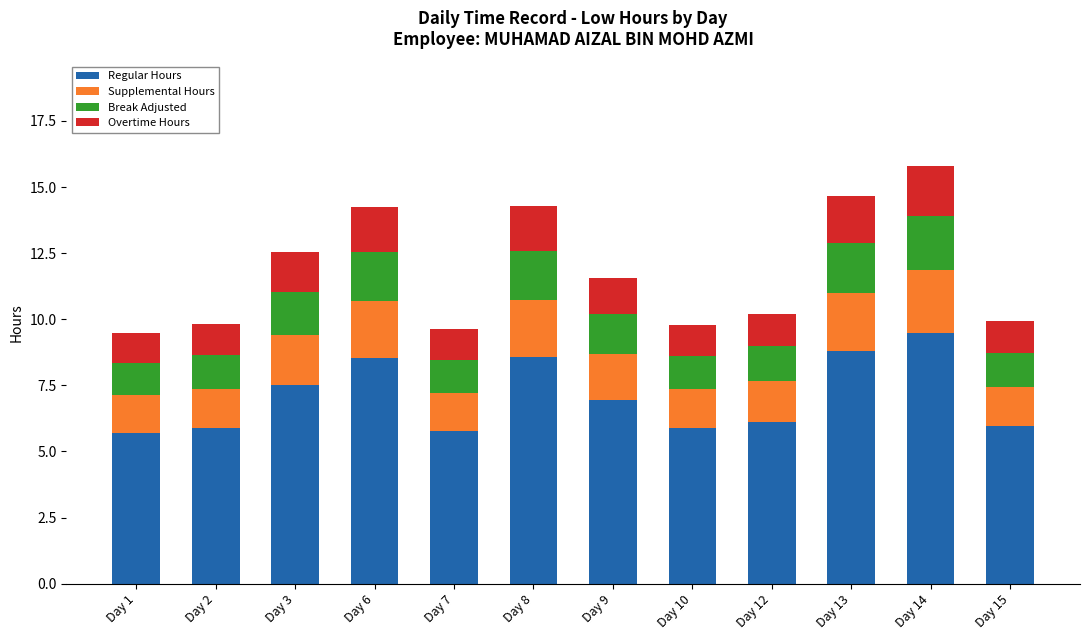

What are all the series names shown in the legend?

Regular Hours, Supplemental Hours, Break Adjusted, Overtime Hours